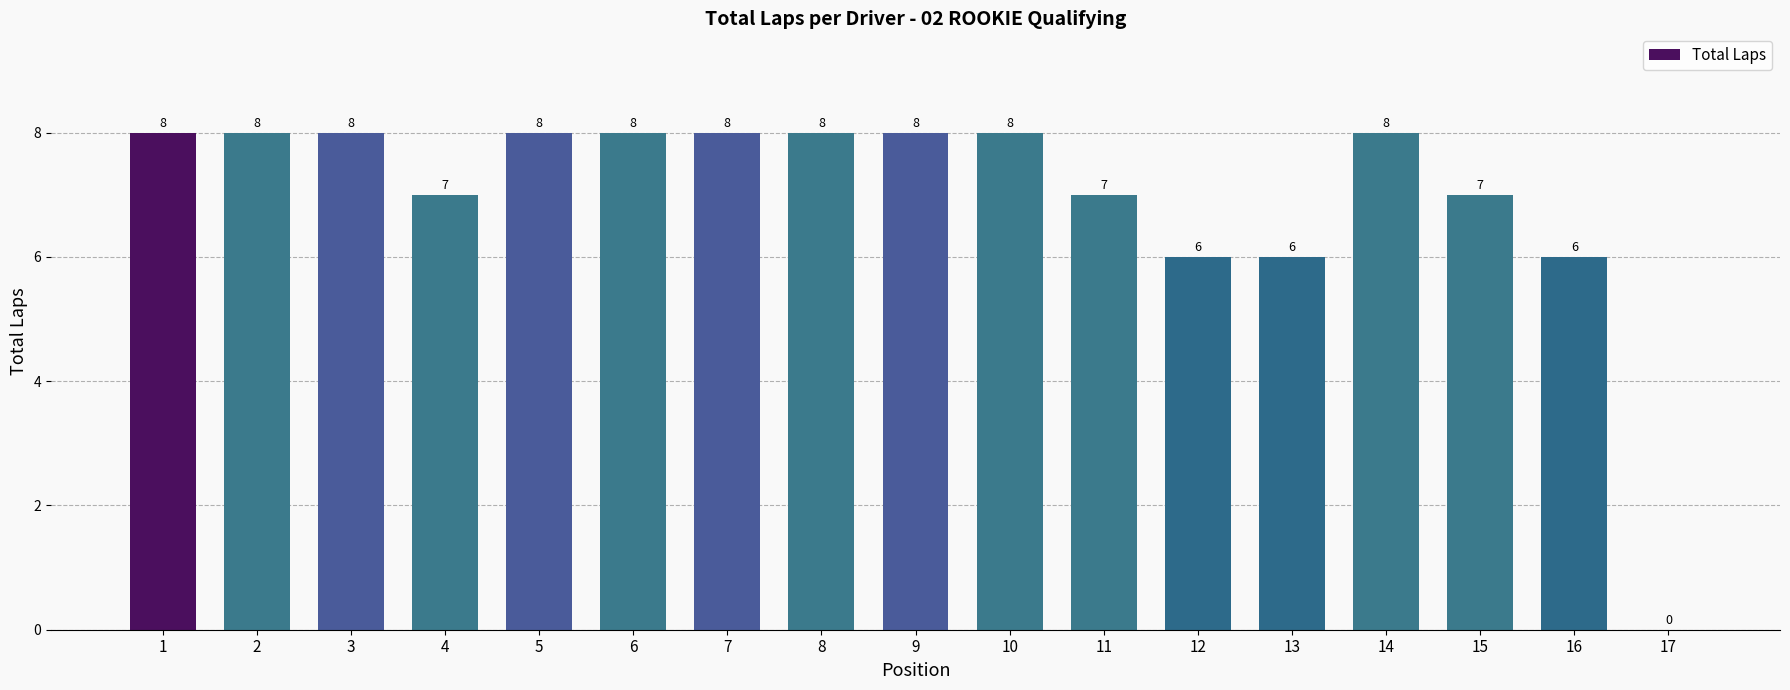

What is the approximate value at 10?

8